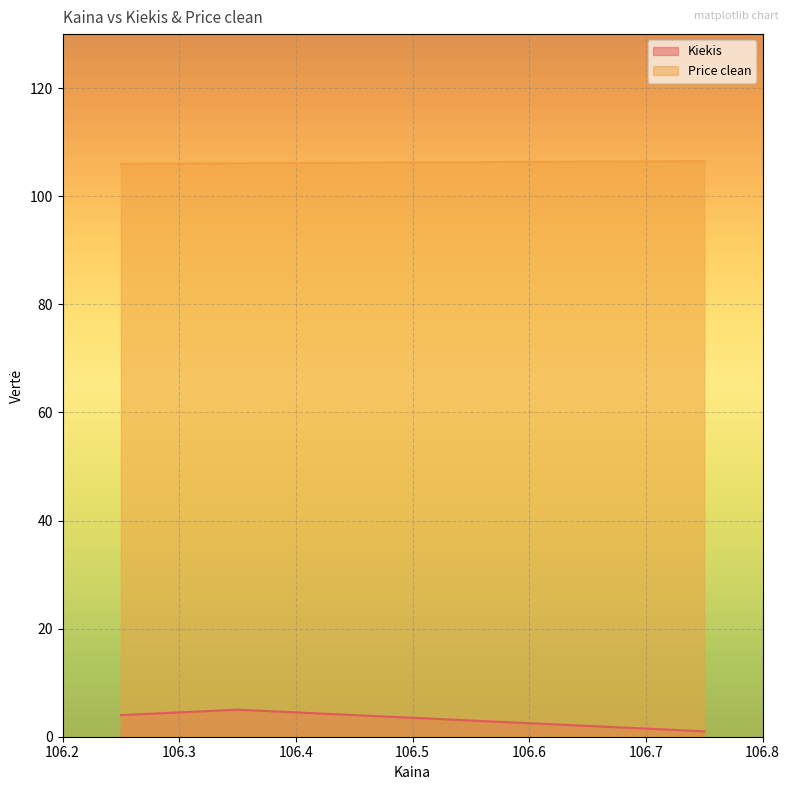

What are all the series names shown in the legend?

Kiekis, Price clean